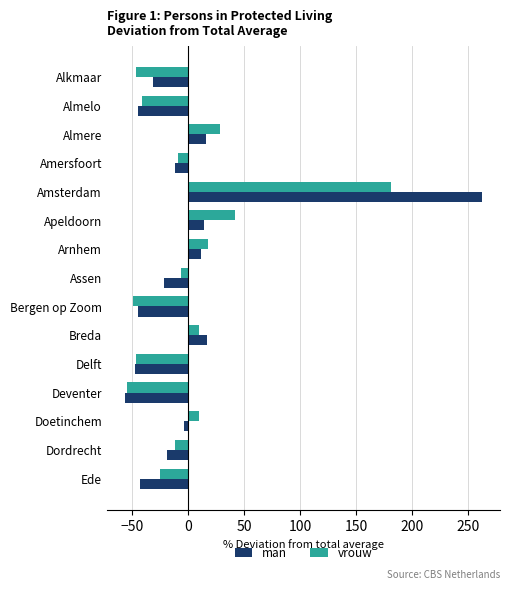

At which label does man reach its peak?

Amsterdam